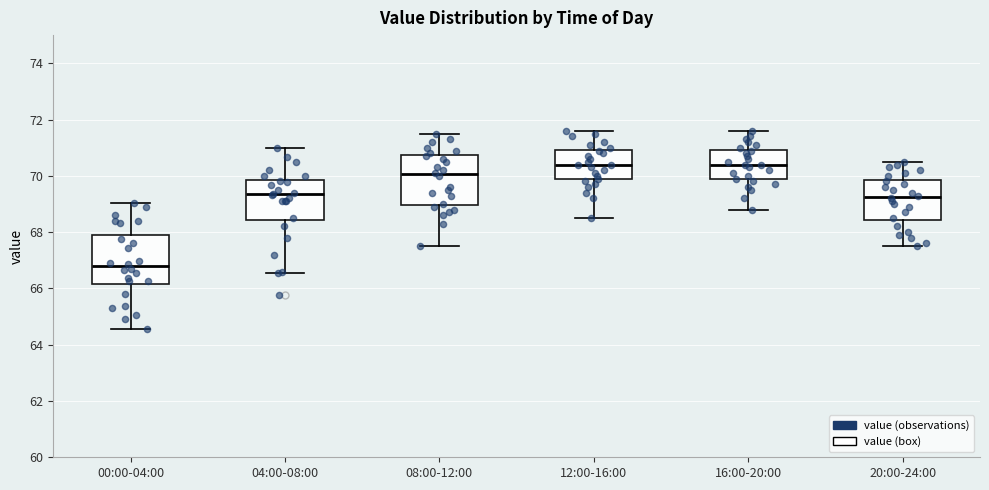

Reading left to right, read every box against the y-axis: the position of its median line, the range the box covers, and the ends of its whiskers. The values are not printed on the chart, so give them approximately, as read against the axis.

00:00-04:00: median 66.8, box 66.2 to 67.8, whiskers 64.6 to 69.0
04:00-08:00: median 69.4, box 68.4 to 69.8, whiskers 66.6 to 71.0
08:00-12:00: median 70.0, box 69.0 to 70.8, whiskers 67.6 to 71.6
12:00-16:00: median 70.4, box 69.8 to 71.0, whiskers 68.6 to 71.6
16:00-20:00: median 70.4, box 69.8 to 71.0, whiskers 68.8 to 71.6
20:00-24:00: median 69.2, box 68.4 to 69.8, whiskers 67.6 to 70.6